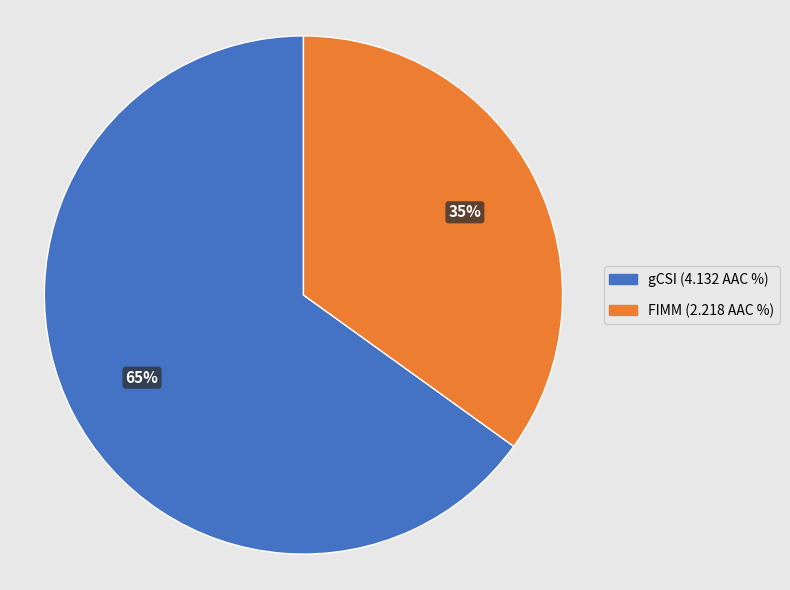

To the nearest percent, what is the difference between the FIMM and gCSI slice percentages?

30%